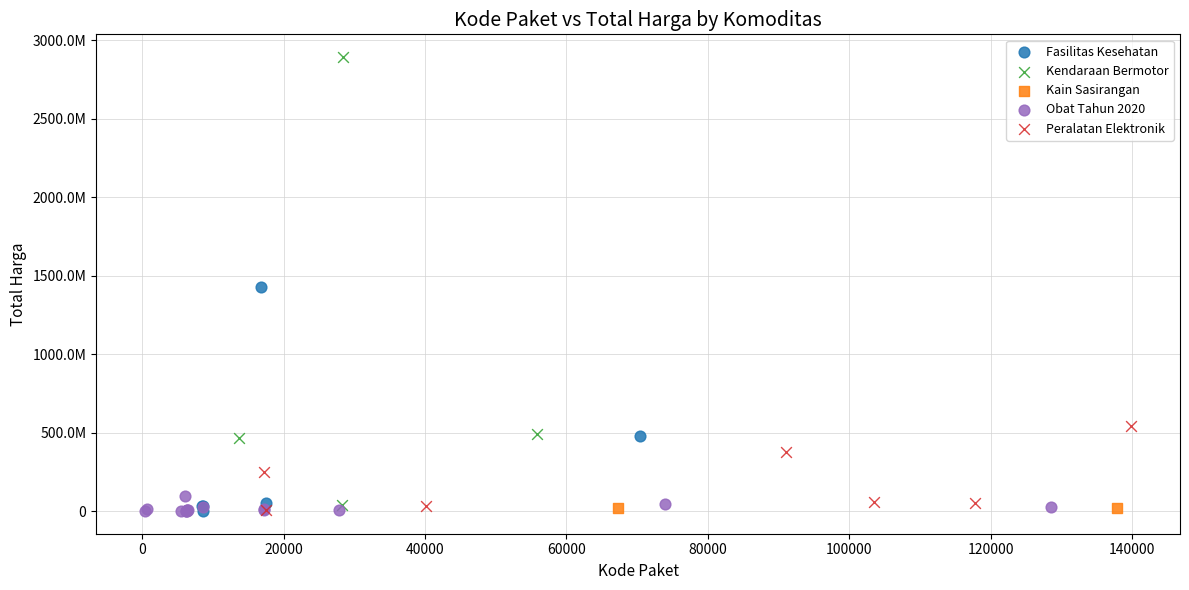

Which series has the widest spread of Y values?

Kendaraan Bermotor